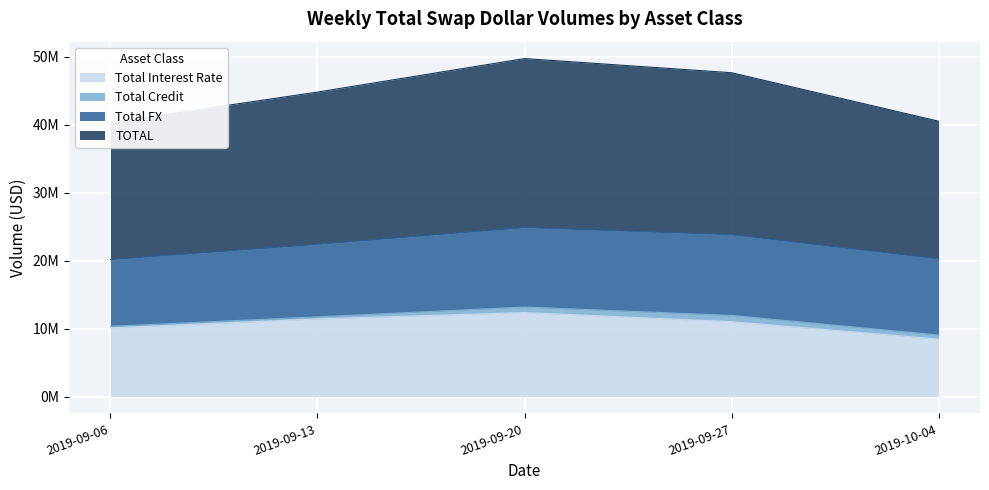

Is the value of Total Interest Rate at 2019-09-27 greater than the value of TOTAL at 2019-10-04?

No